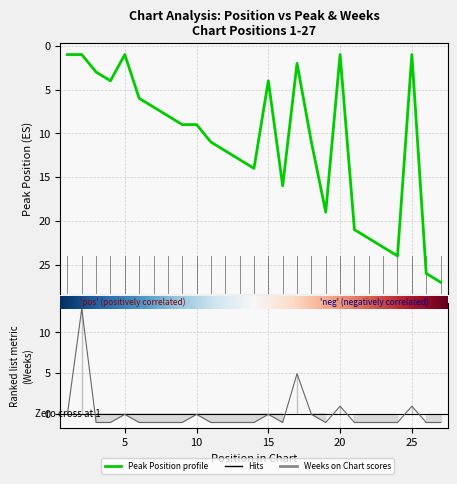

After their last crossing, which series has the higher values: Peak Position or Weeks on Chart?

Peak Position